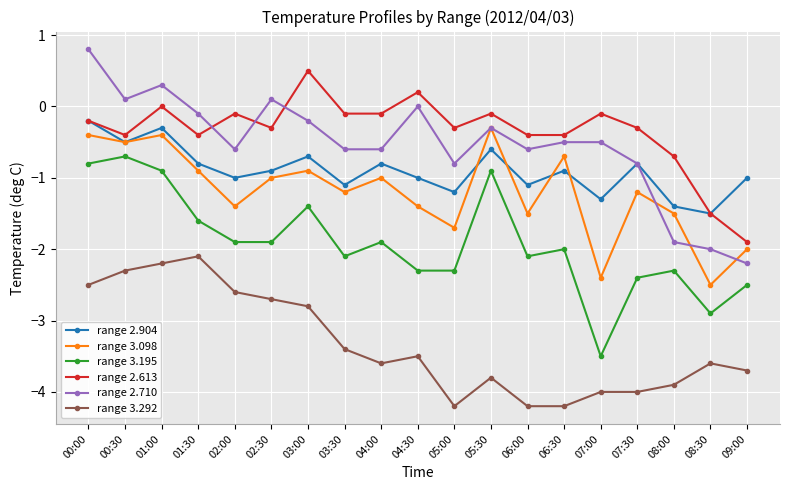

How many categories are shown in the chart?

19